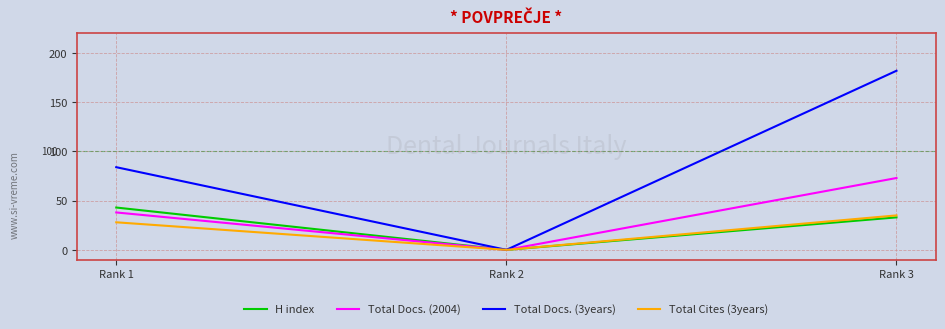

Is the value of H index at Rank 1 greater than the value of Total Docs. (2004) at Rank 2?

Yes